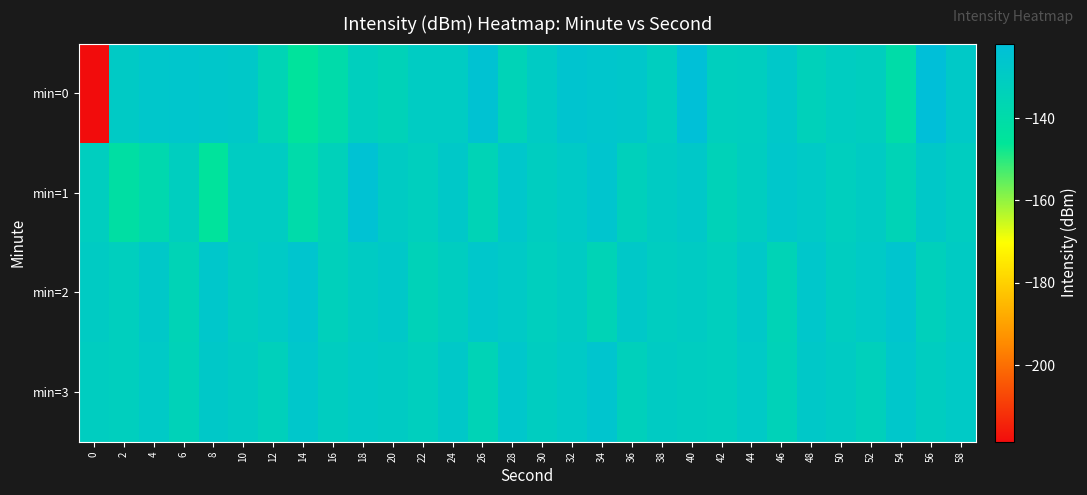

Rank the series at 44 from lowest to highest value.

min=0, min=1, min=3, min=2